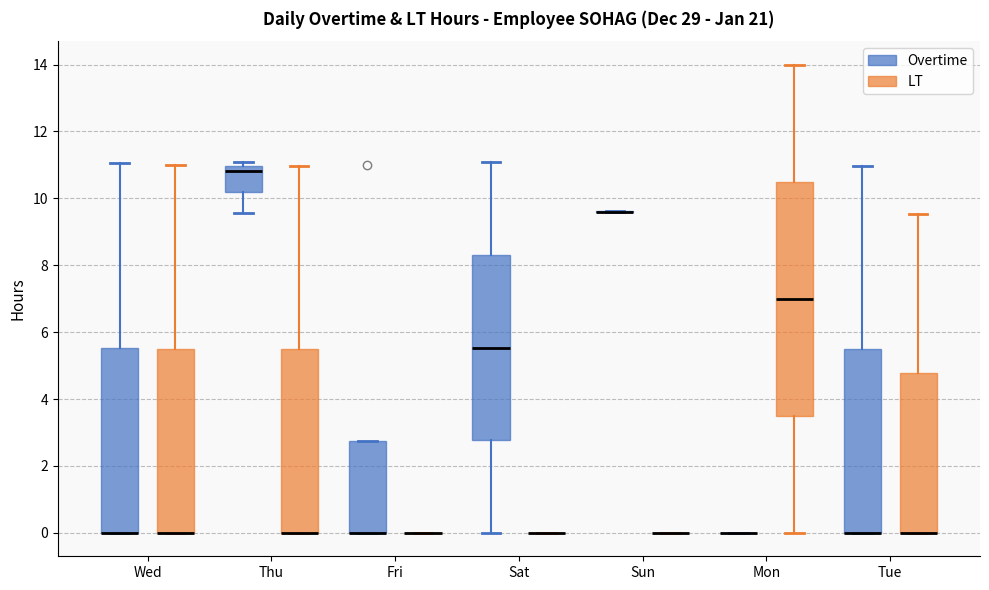

Which box is the tallest, from its lower edge to its upper edge?

Mon (LT)